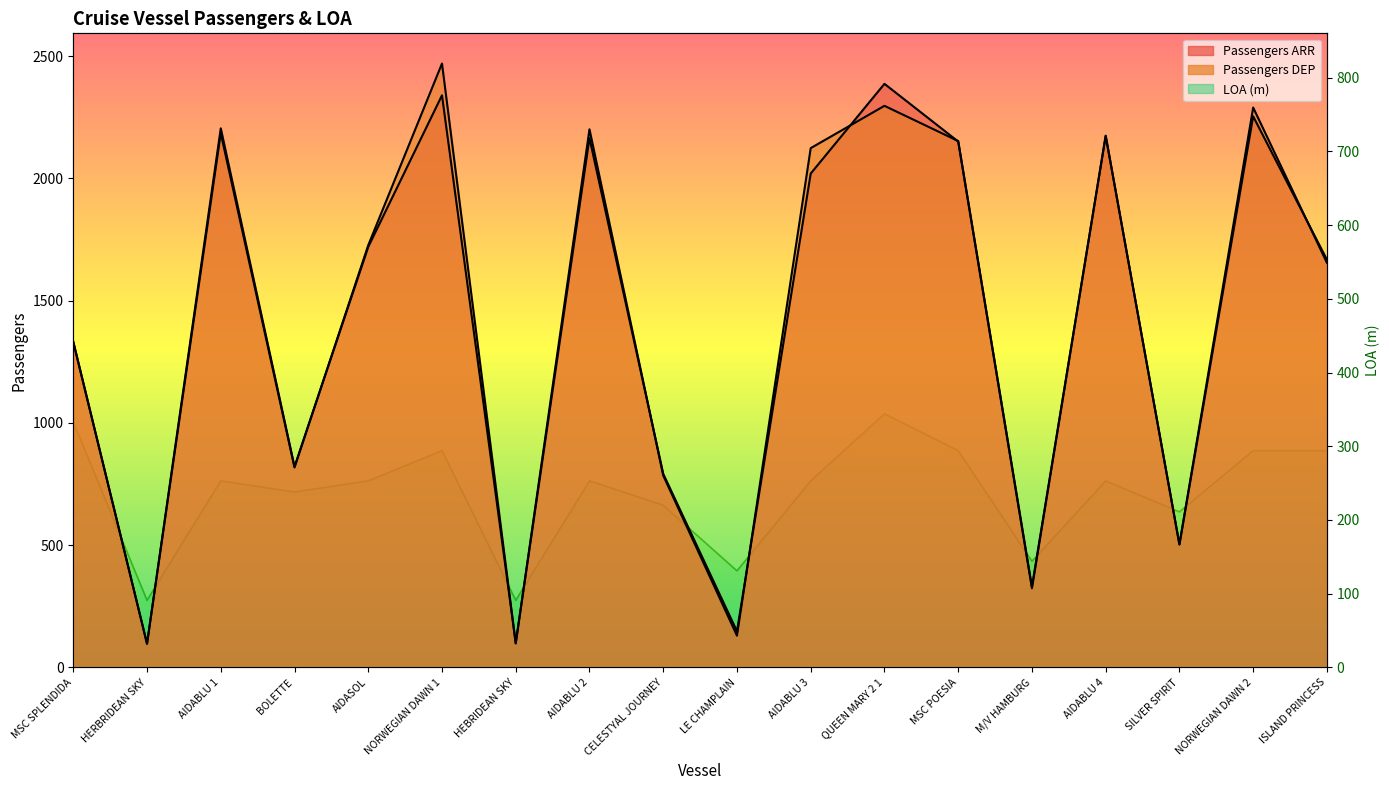

What is the approximate value of Passengers DEP at MSC SPLENDIDA?

1331